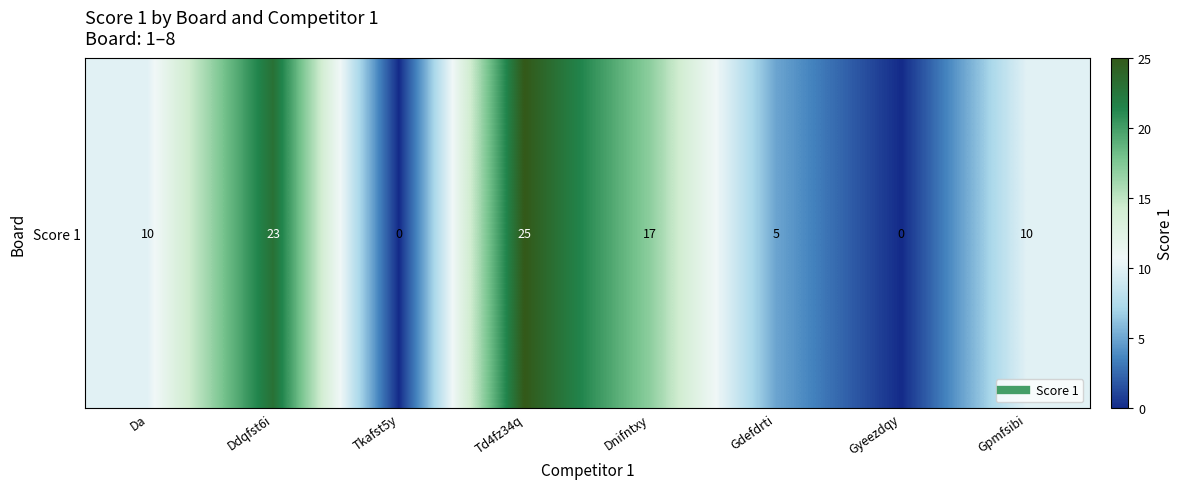

How many positive values are there?

6